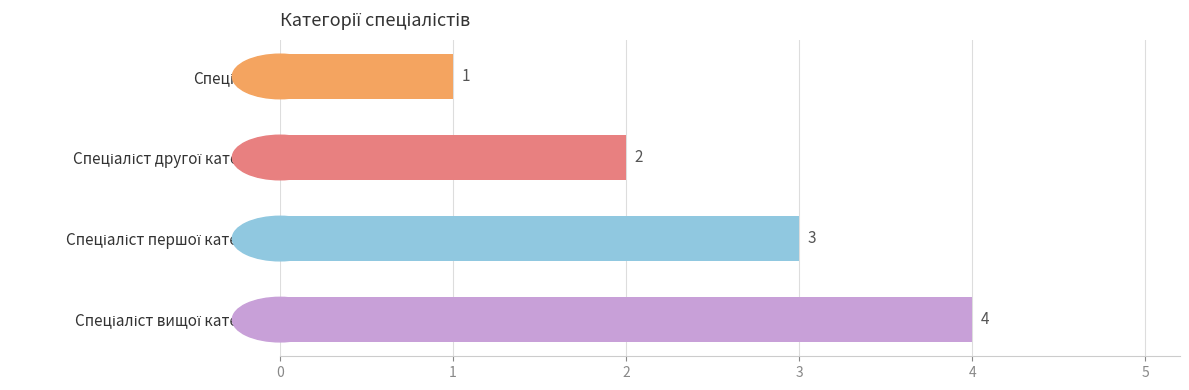

How many values are between 2 and 4?

3